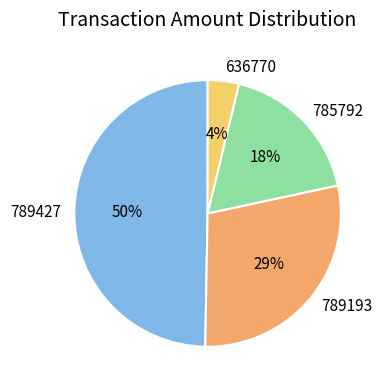

To the nearest percent, what is the difference between the 636770 and 789193 slice percentages?

25%